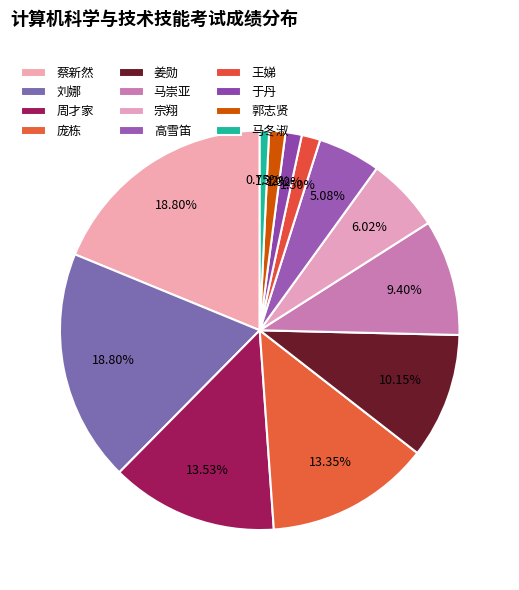

How many slices are in this pie chart?

12